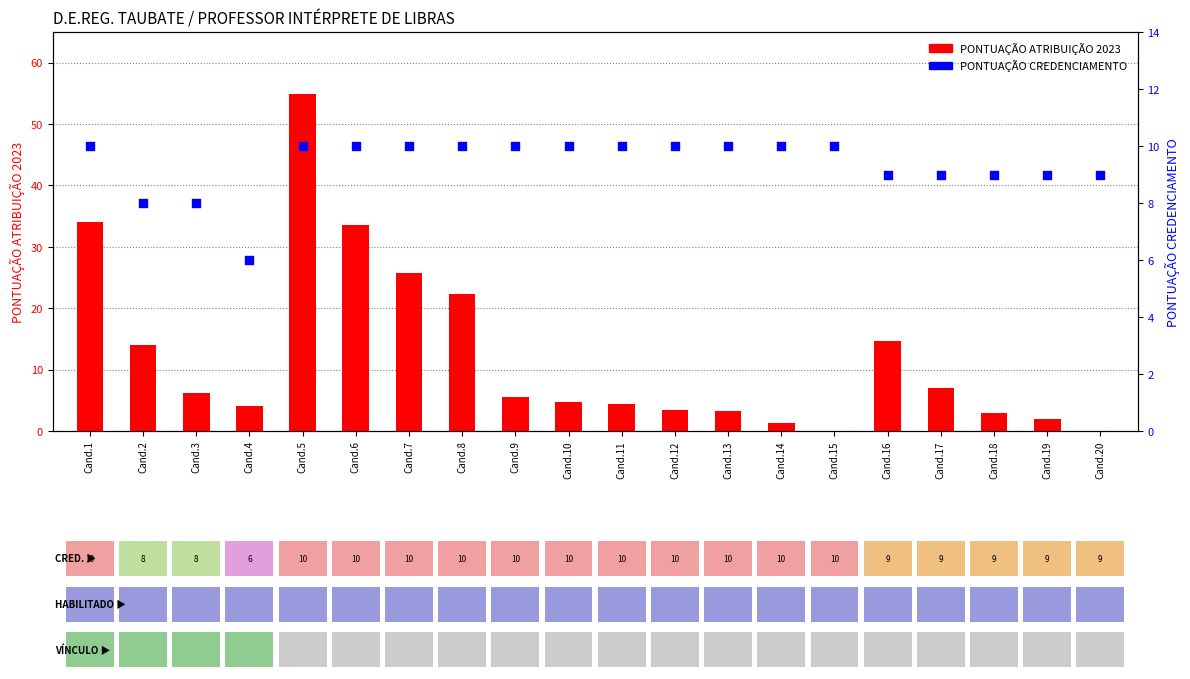

What is the total value across all series at Cand.19?

11.0